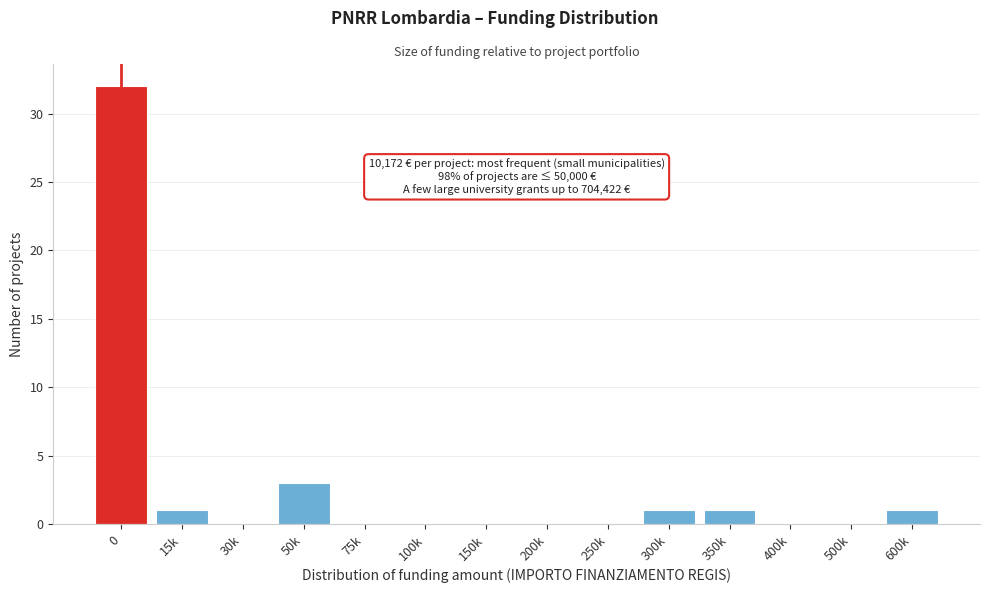

Reading left to right, what are all the values shown in this chart?

0=32	15k=1	30k=0	50k=3	75k=0	100k=0	150k=0	200k=0	250k=0	300k=1	350k=1	400k=0	500k=0	600k=1